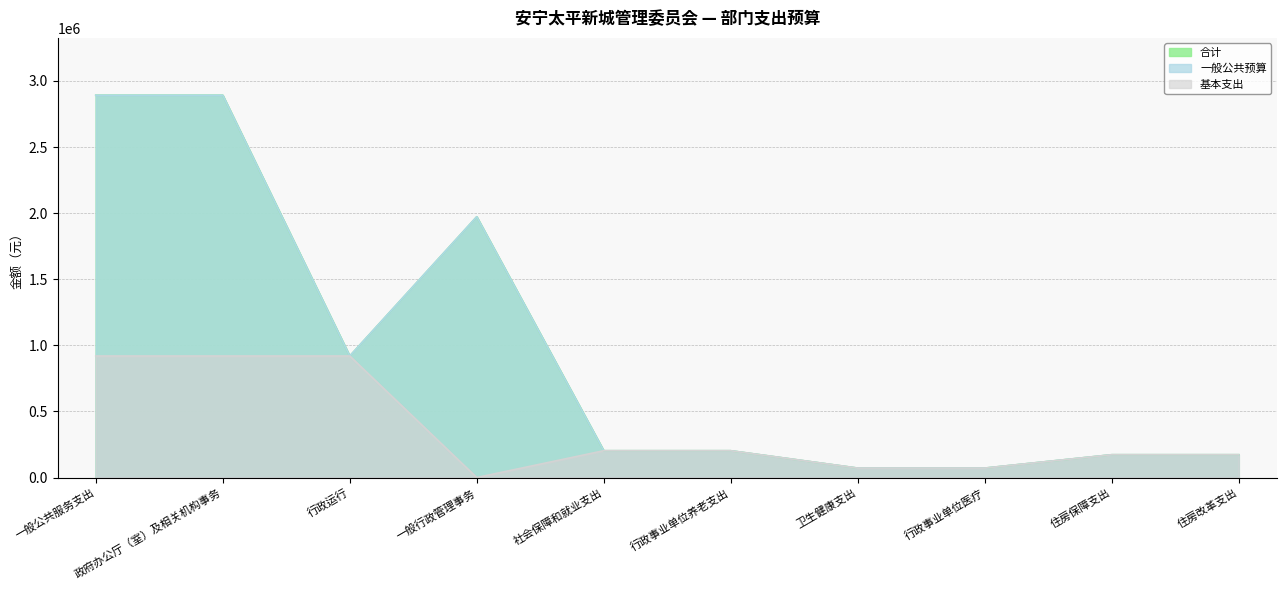

What position from the left is 政府办公厅（室）及相关机构事务?

2